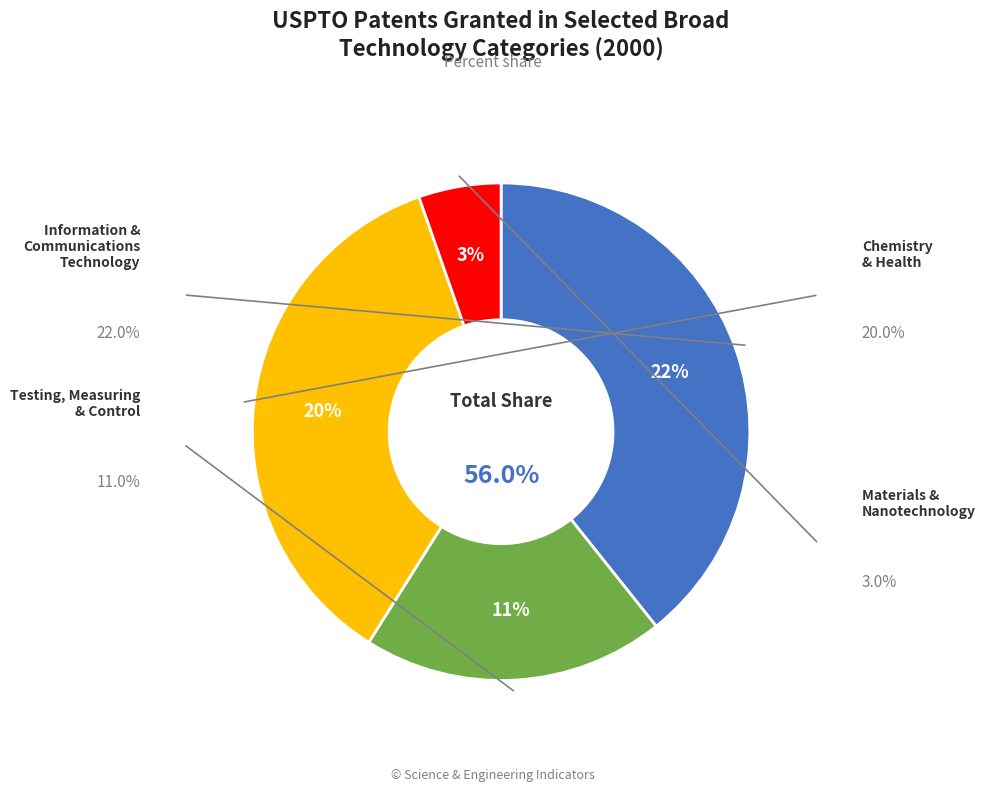

What is the smallest slice in the pie chart?

Materials and nanotechnology